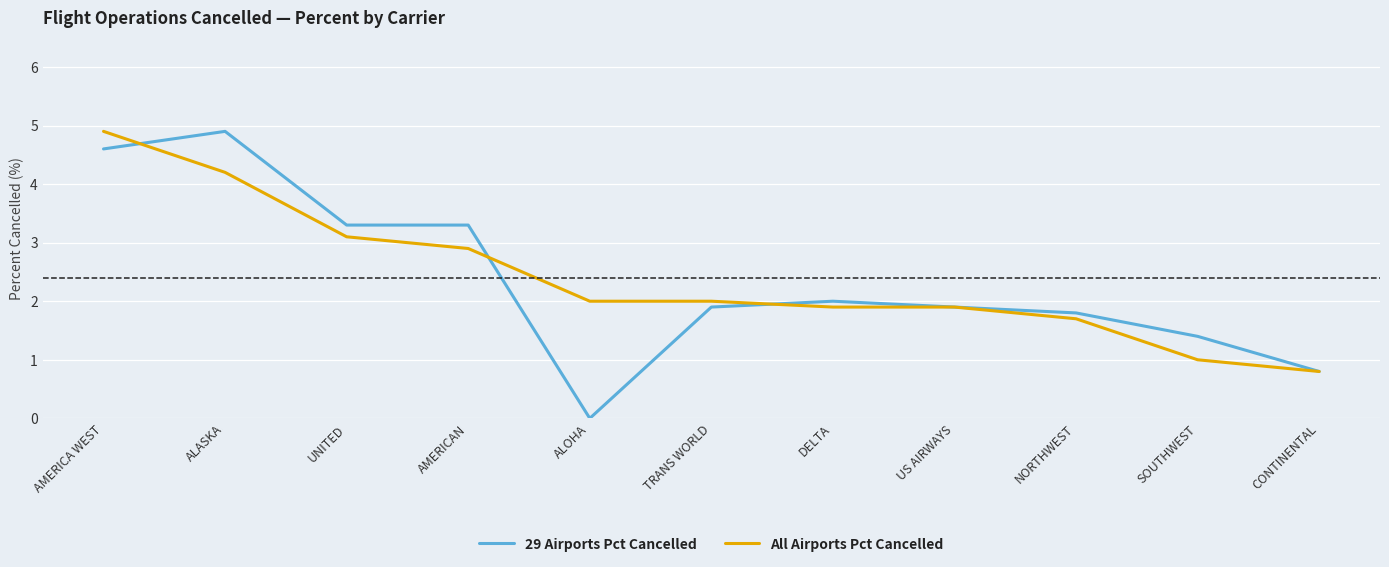

What is the sum of all 29 Airports Pct Cancelled values?

25.9